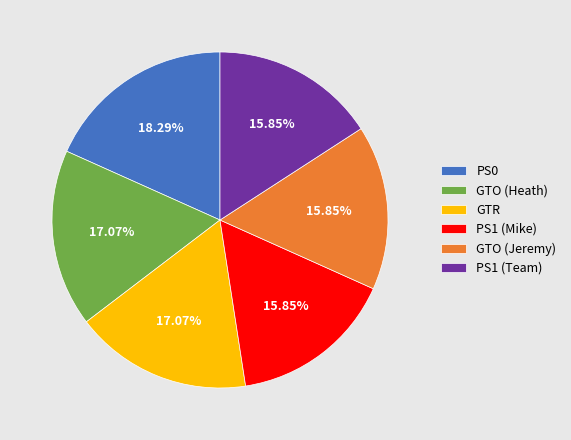

Approximately how many times larger is the value at PS1 (Mike) compared to GTO (Heath)?

0.9